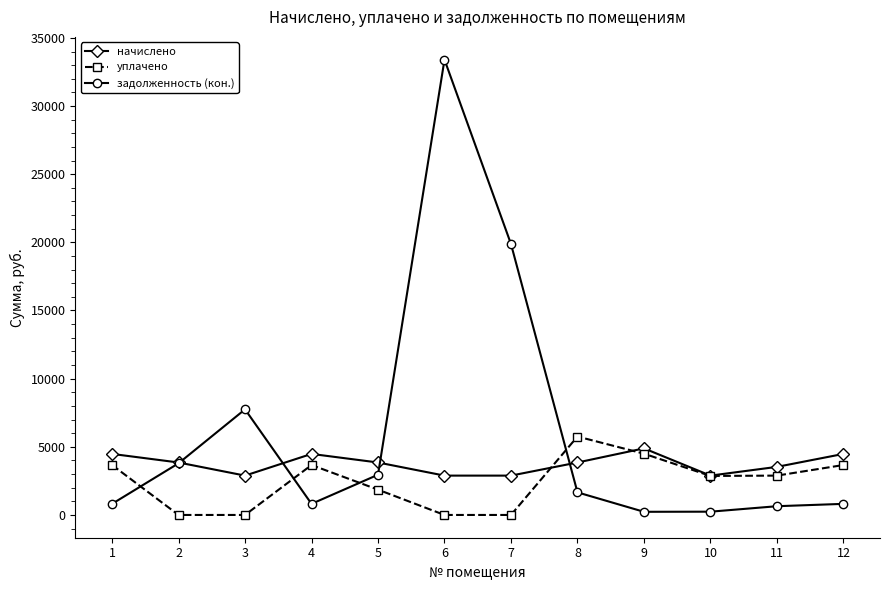

How many values in the начислено series exceed 3848?

7